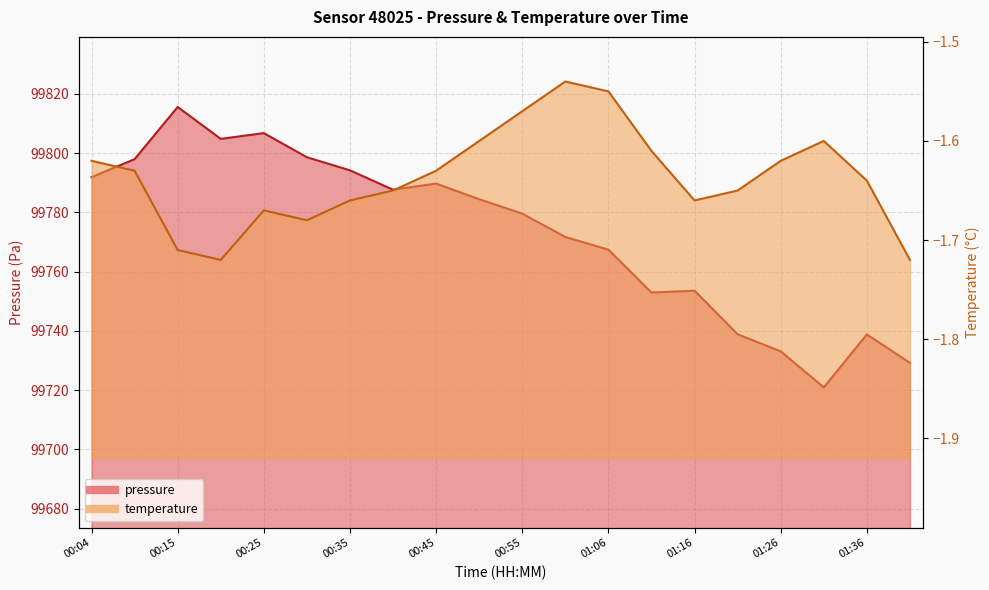

Rank the series at 01:21 from highest to lowest value.

pressure, temperature